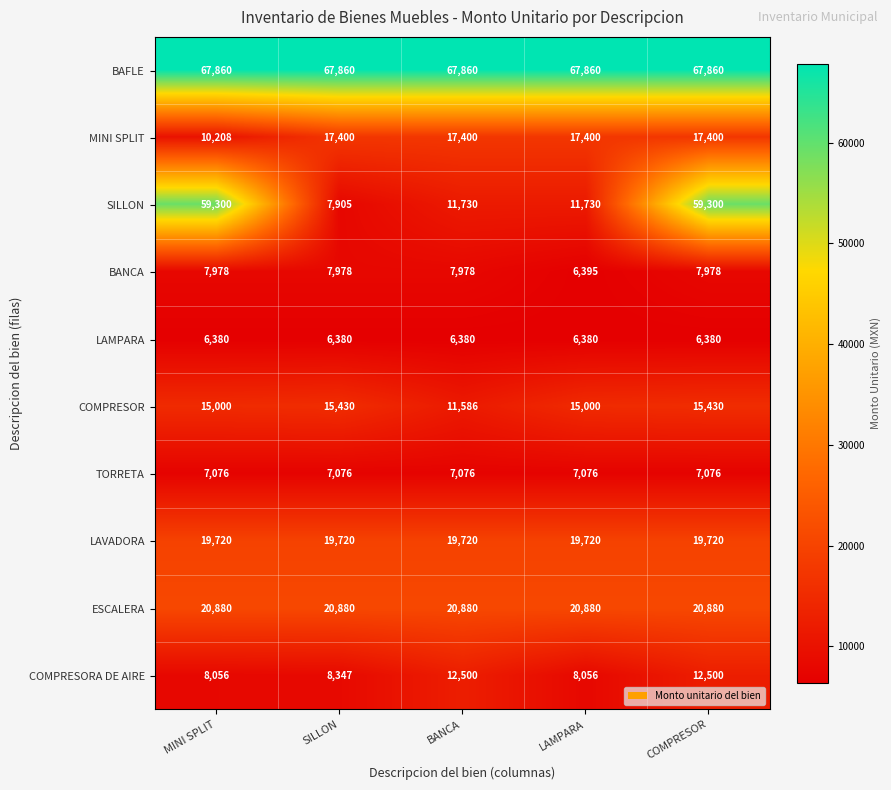

At COMPRESOR, list the series in order from smallest to largest.

LAMPARA, TORRETA, BANCA, COMPRESORA DE AIRE, COMPRESOR, MINI SPLIT, LAVADORA, ESCALERA, SILLON, BAFLE